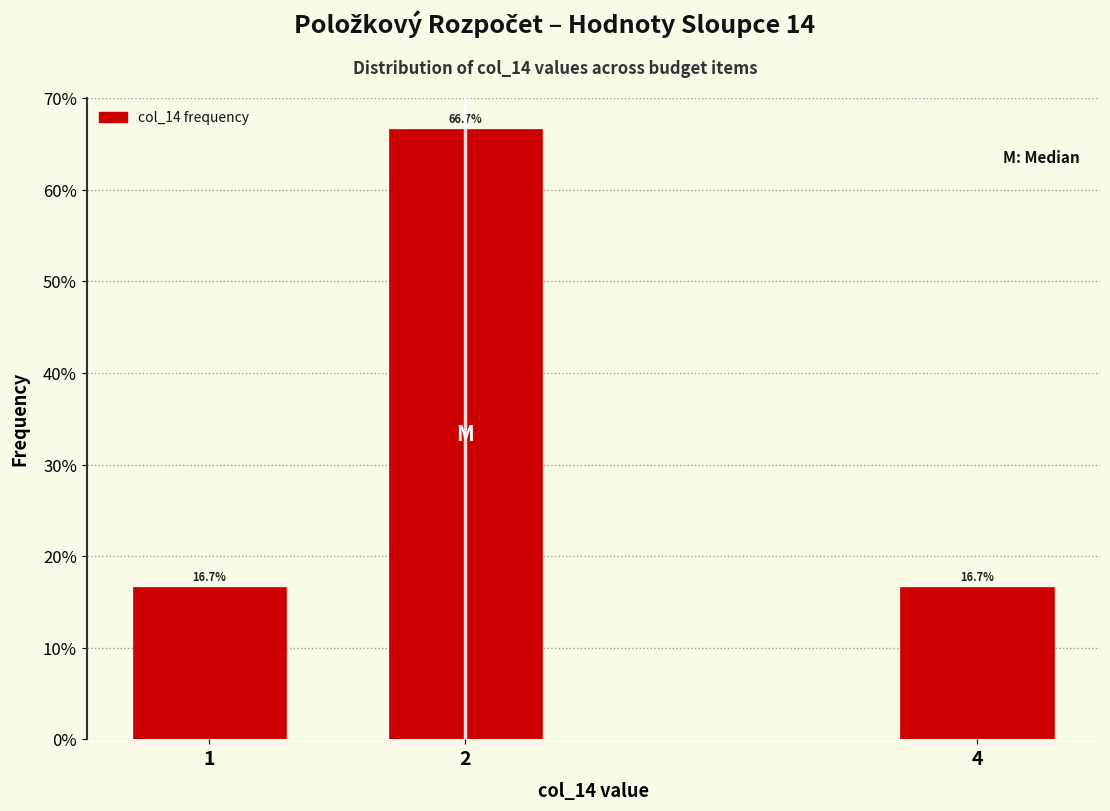

Reading right to left, what are all the values shown in this chart?

16.7	66.7	16.7